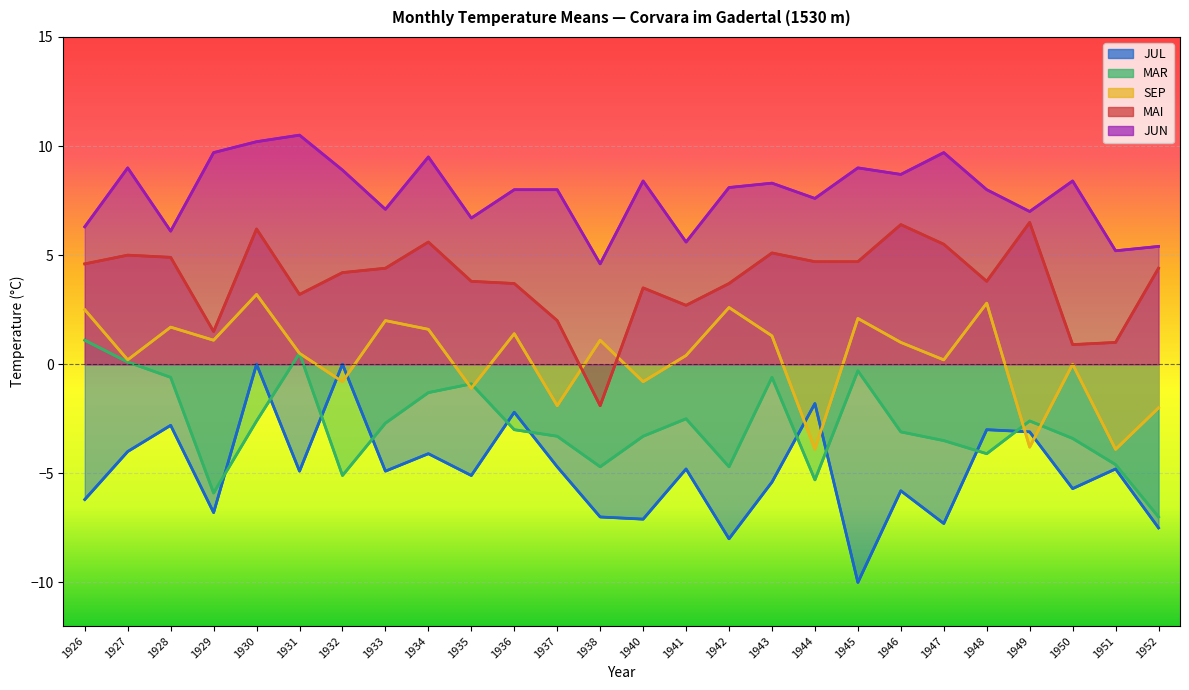

Rank the series by their average value, from lowest to highest.

JUL, MAR, SEP, MAI, JUN